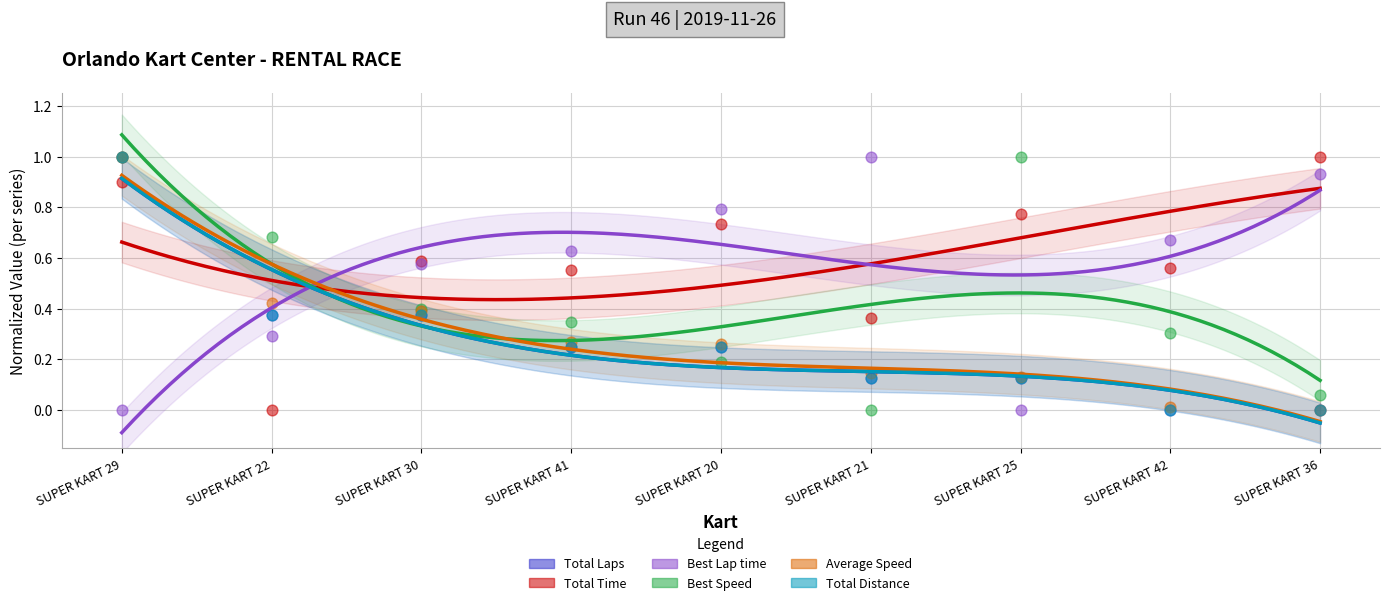

Which series contains the lowest Y value?

Total Laps